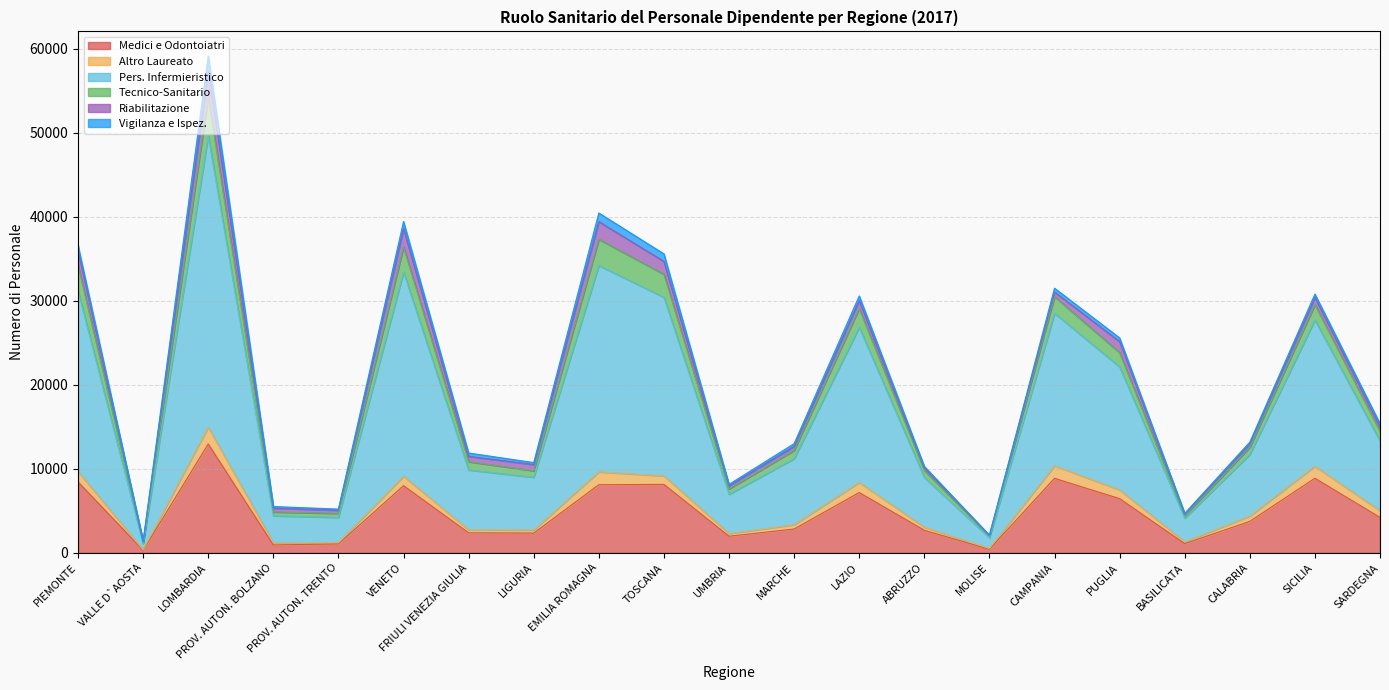

What is the sum of the Medici e Odontoiatri values at BASILICATA and TOSCANA?

9241